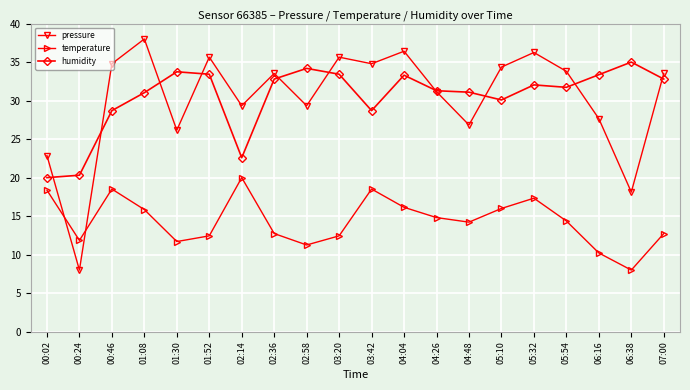

What is the label of the 4th point from the left?

01:08